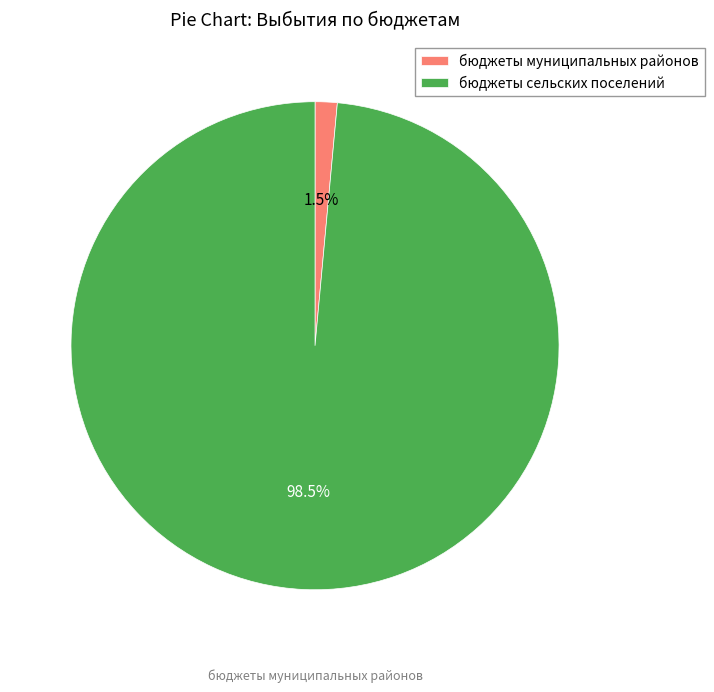

Count the number of slices in the pie.

2